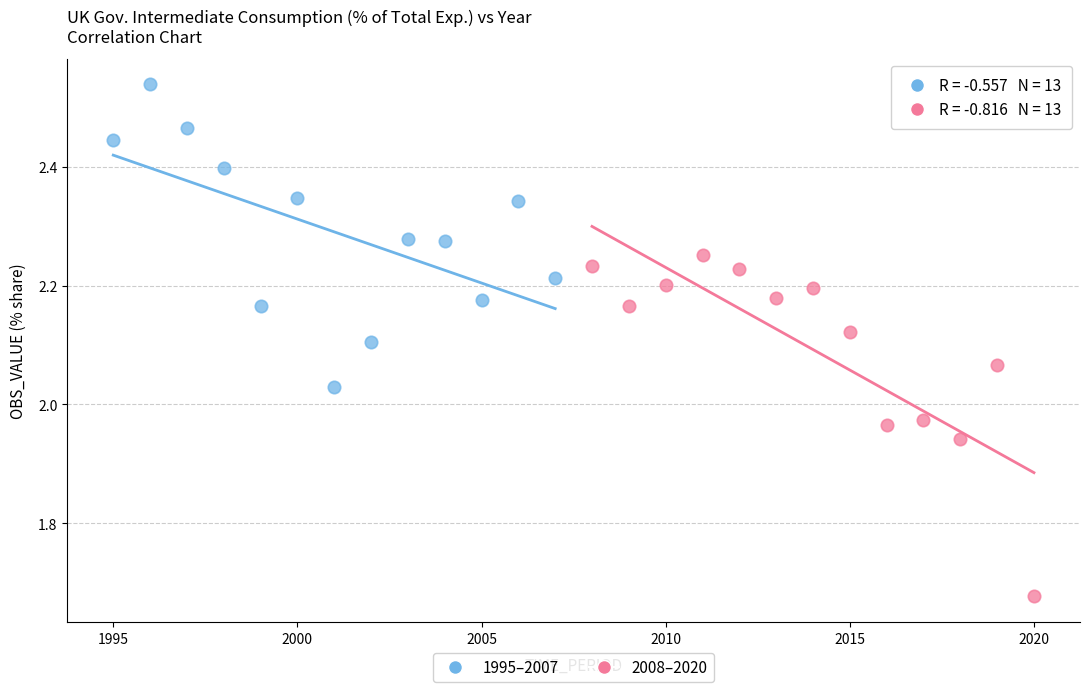

Which series reaches the minimum Y coordinate?

2008–2020